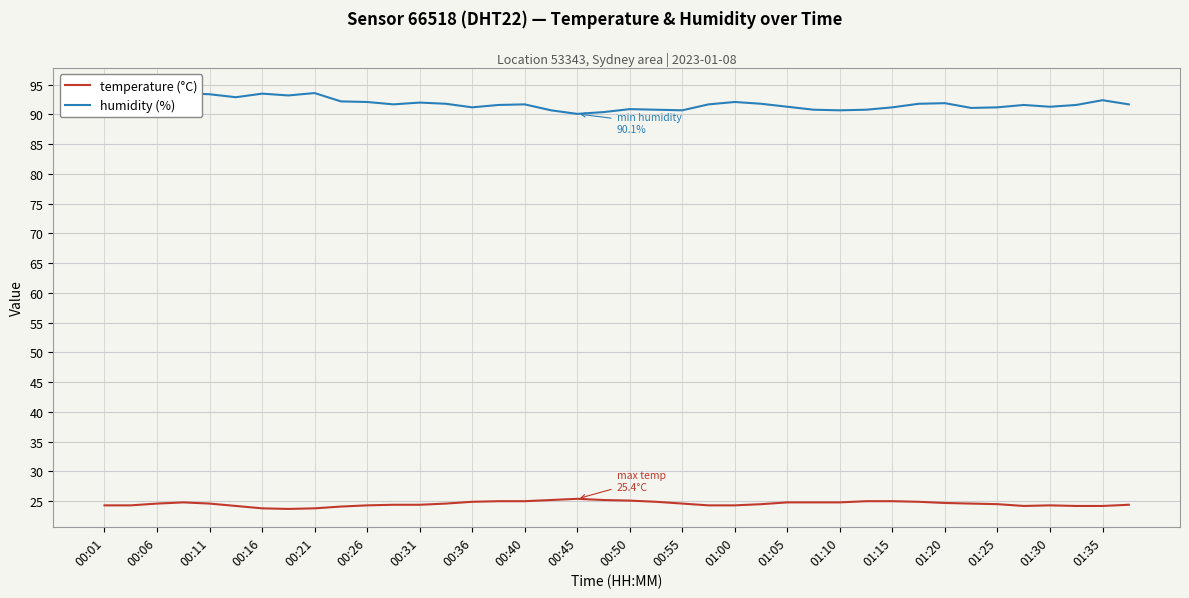

Is it true that temperature (°C) equals 12.7 at 00:06?

False